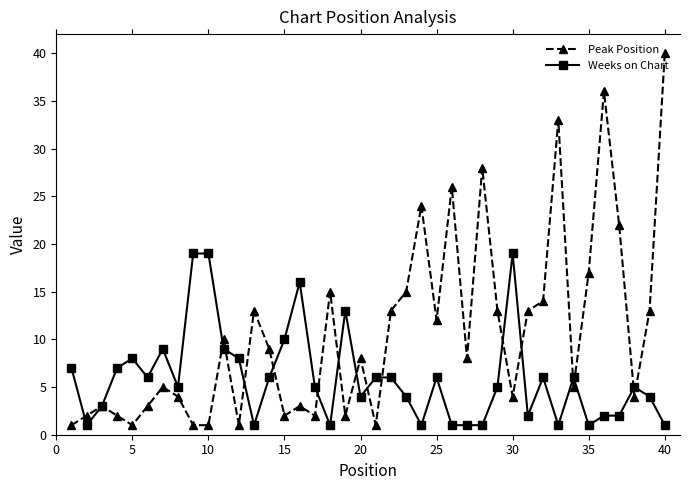

What is the maximum value shown in the chart?

40